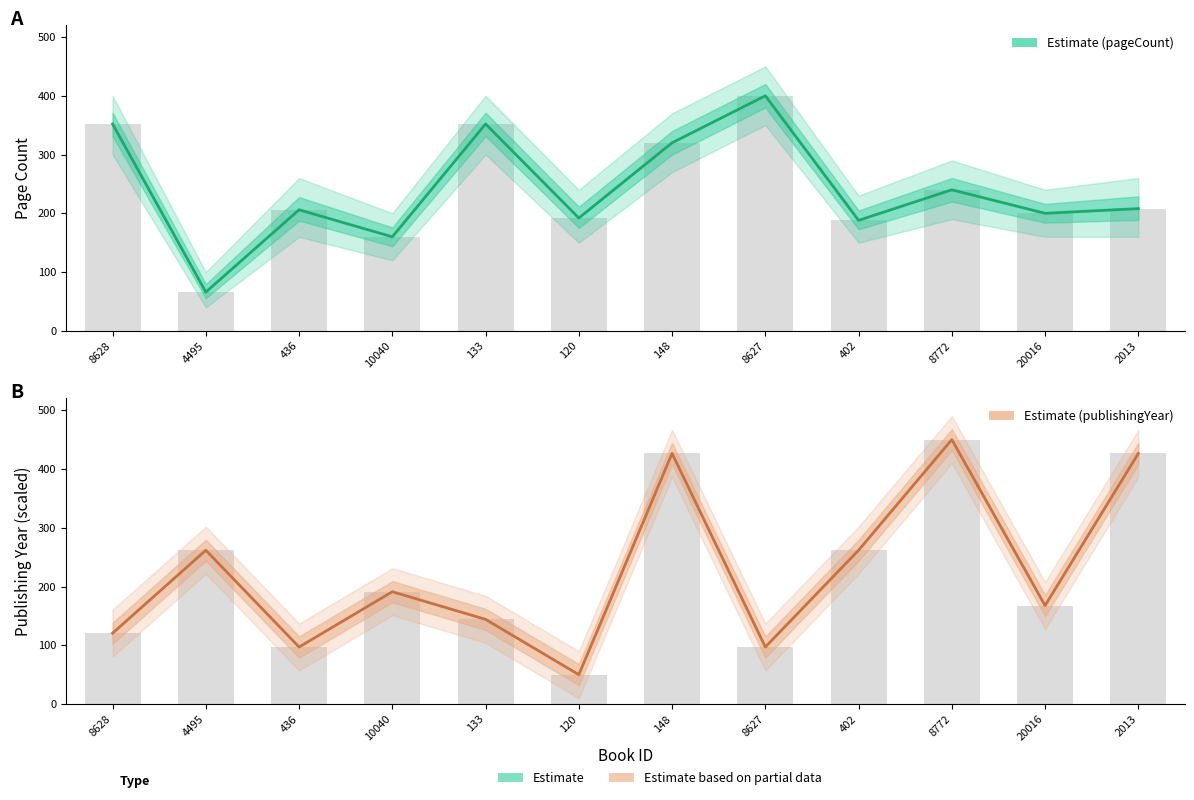

The pageCount series shows 346.1 at 8772. True or false?

False